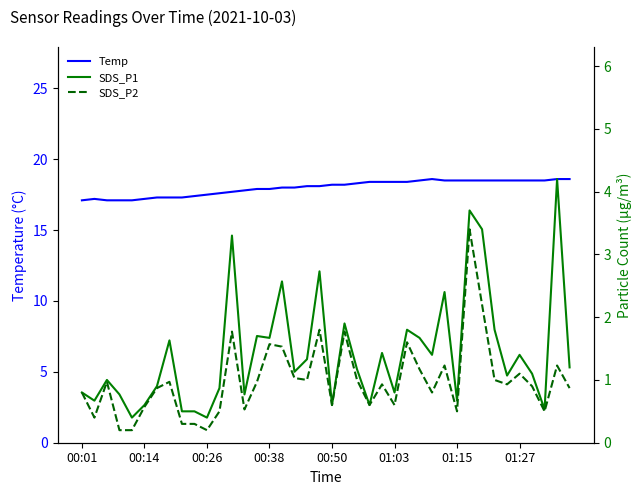

The value of SDS_P2 at 00:01 is 0.5. True or false?

False